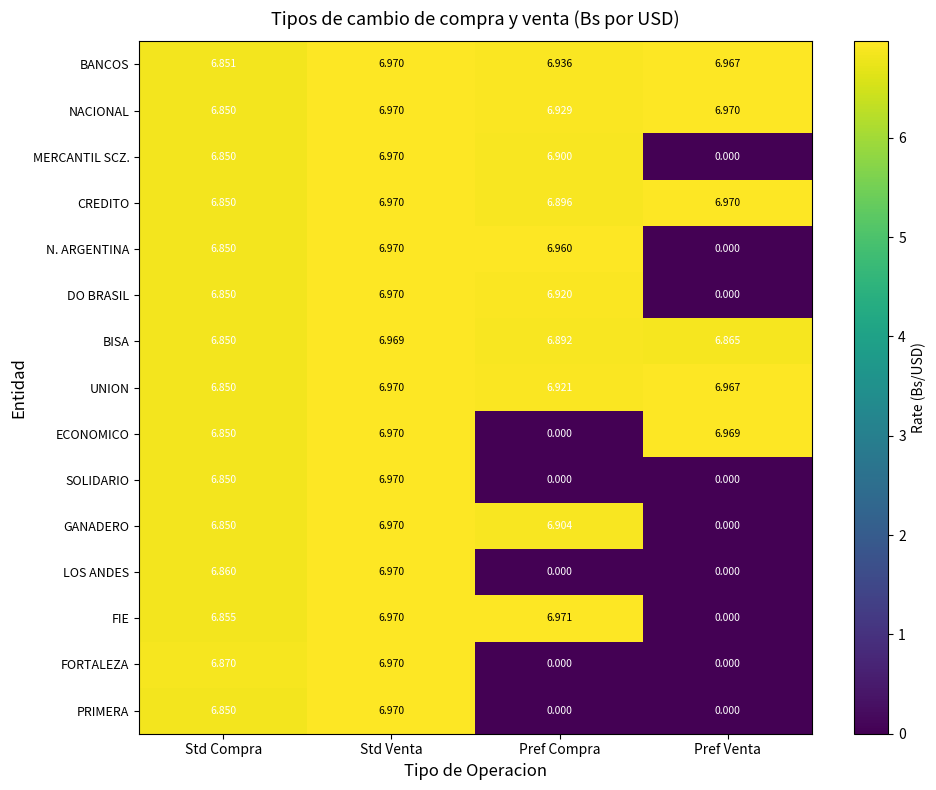

Which series changed the most between Std Compra and Pref Venta?

FORTALEZA